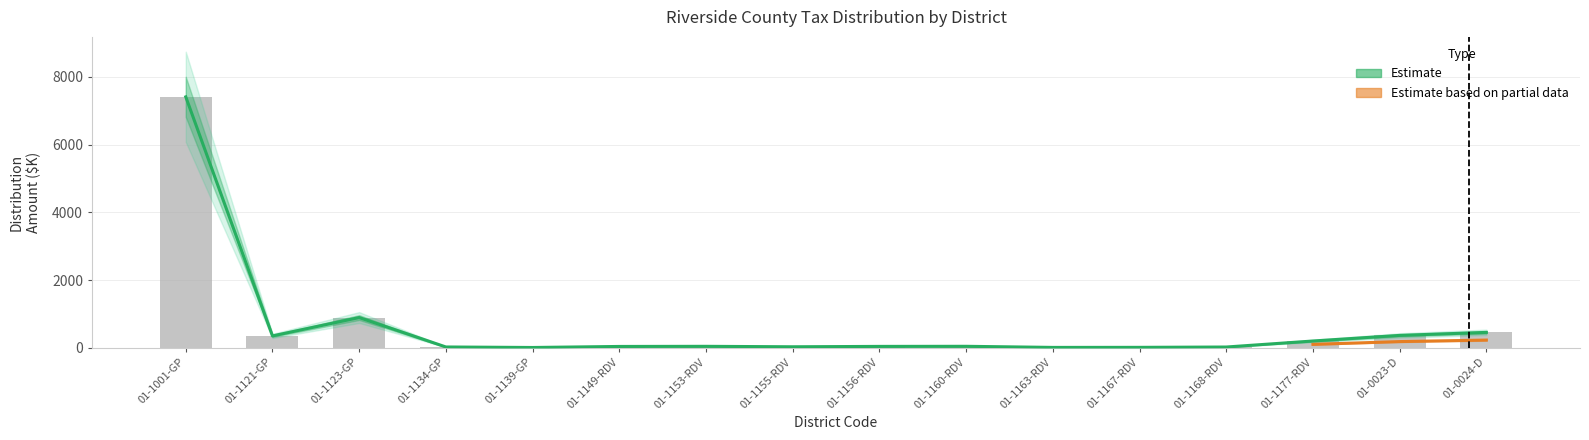

Reading left to right, transcribe all the data shown in this chart.

Total Distribution: 7407.5	349.8	892.2	23.4	8.2	38.9	42.7	29.3	40.6	43.3	10.6	12.4	22.2	199.7	365.1	454.0
Tax: 7407.5	349.8	892.2	23.4	8.2	38.9	42.7	29.3	40.6	43.3	10.6	12.4	22.2	199.7	365.1	454.0